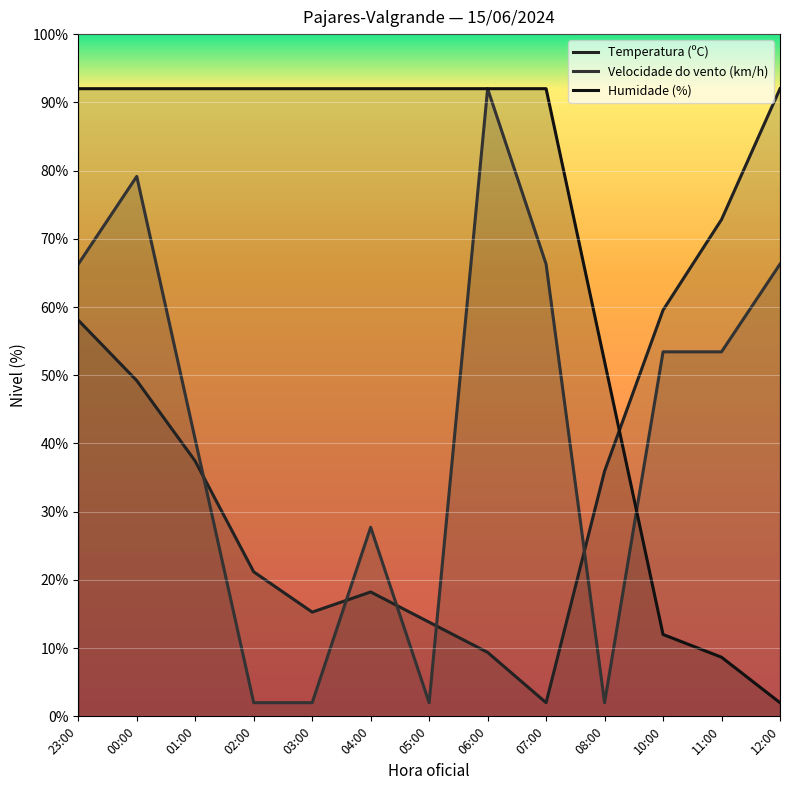

At which label is Humidade (%) closest to 47?

08:00